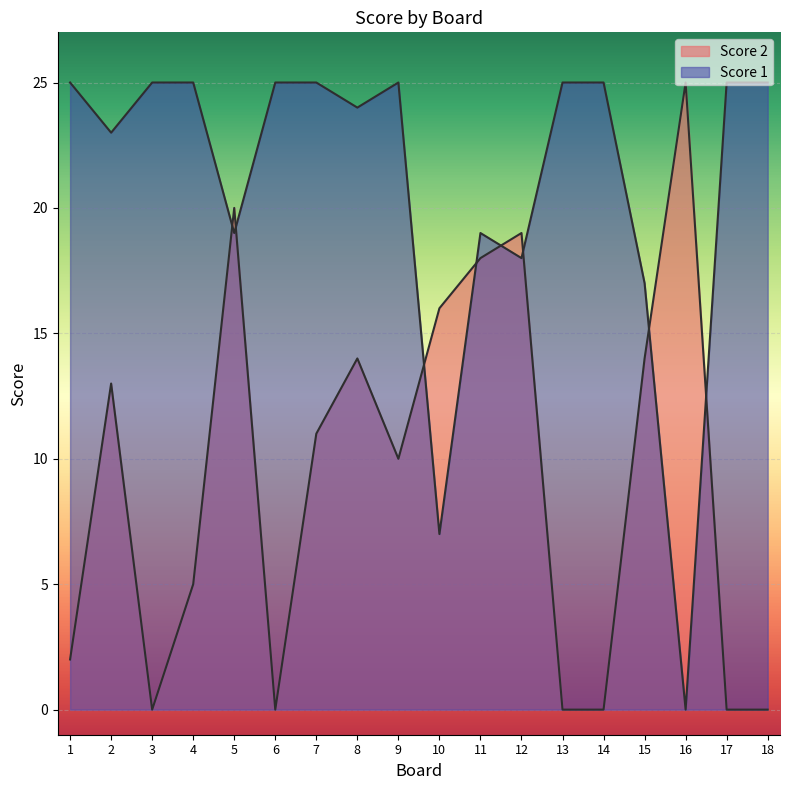

What is the total value across all series at 6?

25